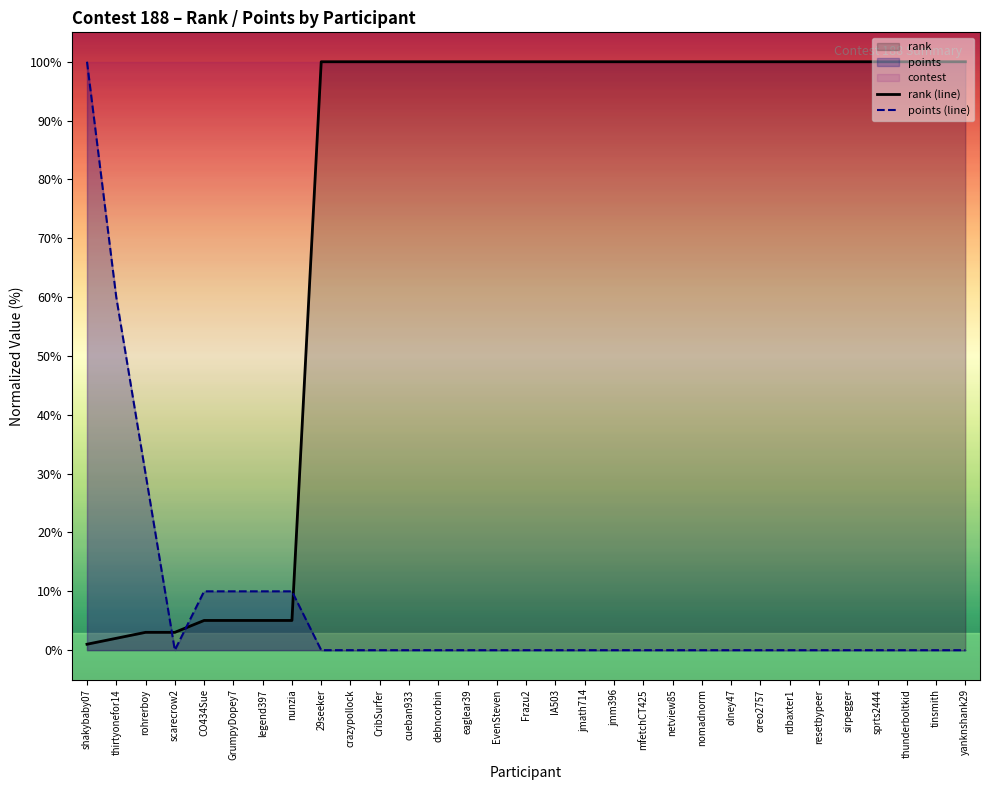

The value of points (line) at eaglear39 is -59.6. True or false?

False